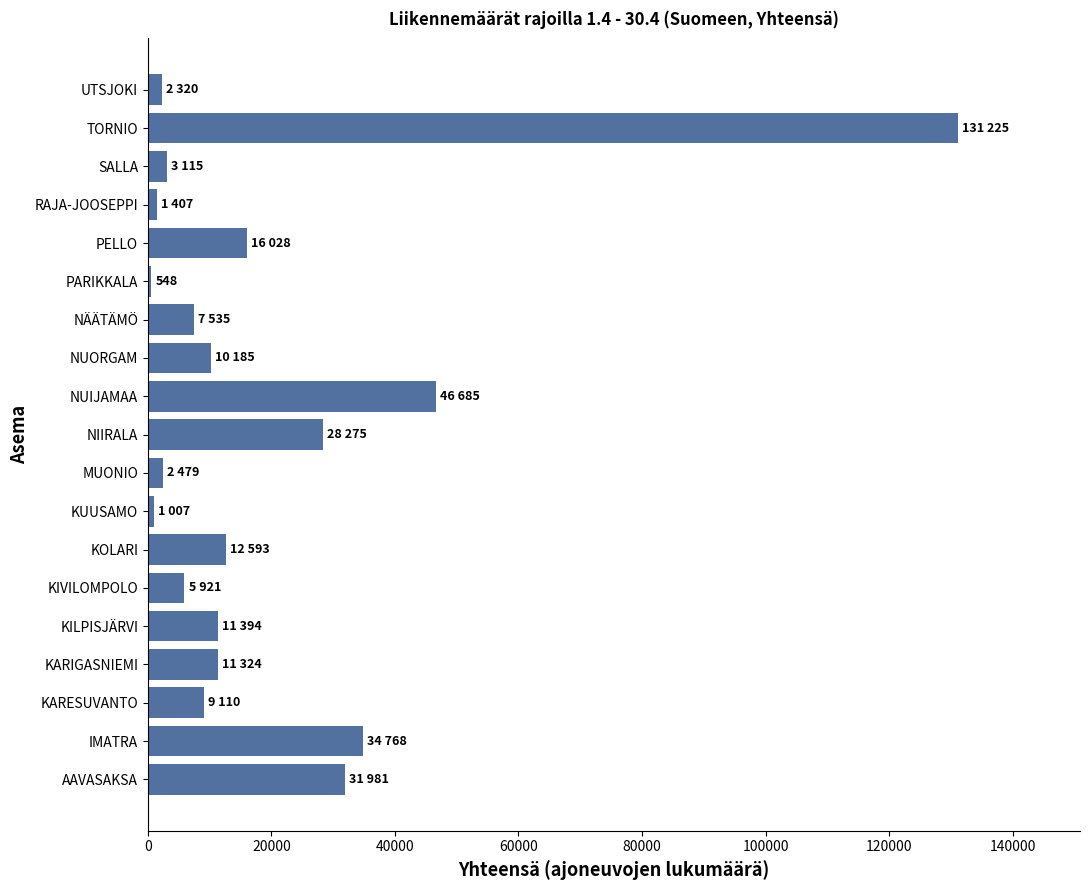

At which label is the value closest to 65886?

NUIJAMAA